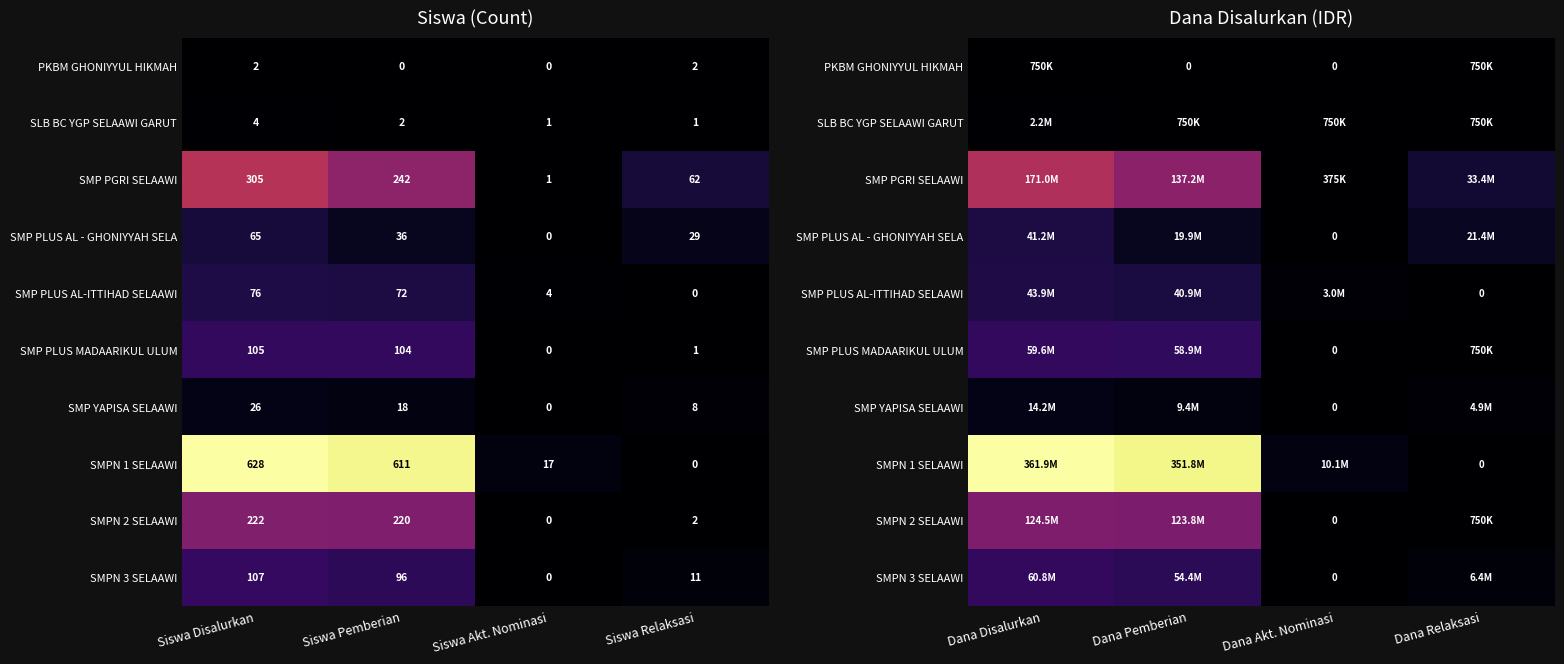

The SMP PGRI SELAAWI series shows 33375000 at Dana Relaksasi. True or false?

True